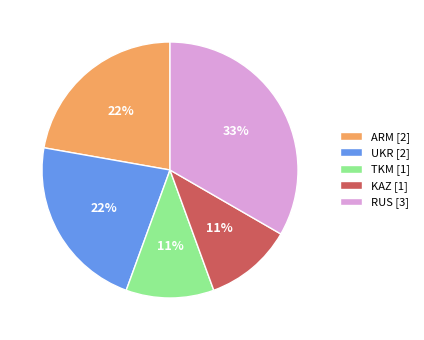

To the nearest percent, what portion does ARM represent?

22%